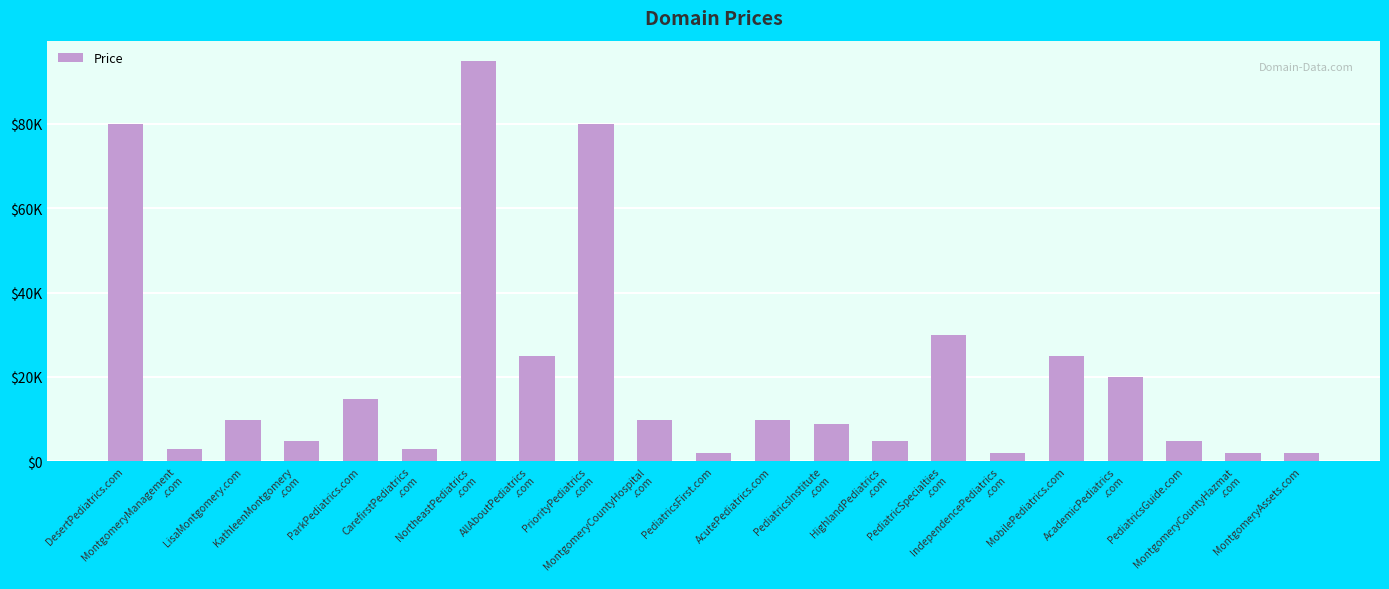

What is the ratio of the value at CarefirstPediatrics
.com to the value at MontgomeryCountyHazmat
.com?

1.5